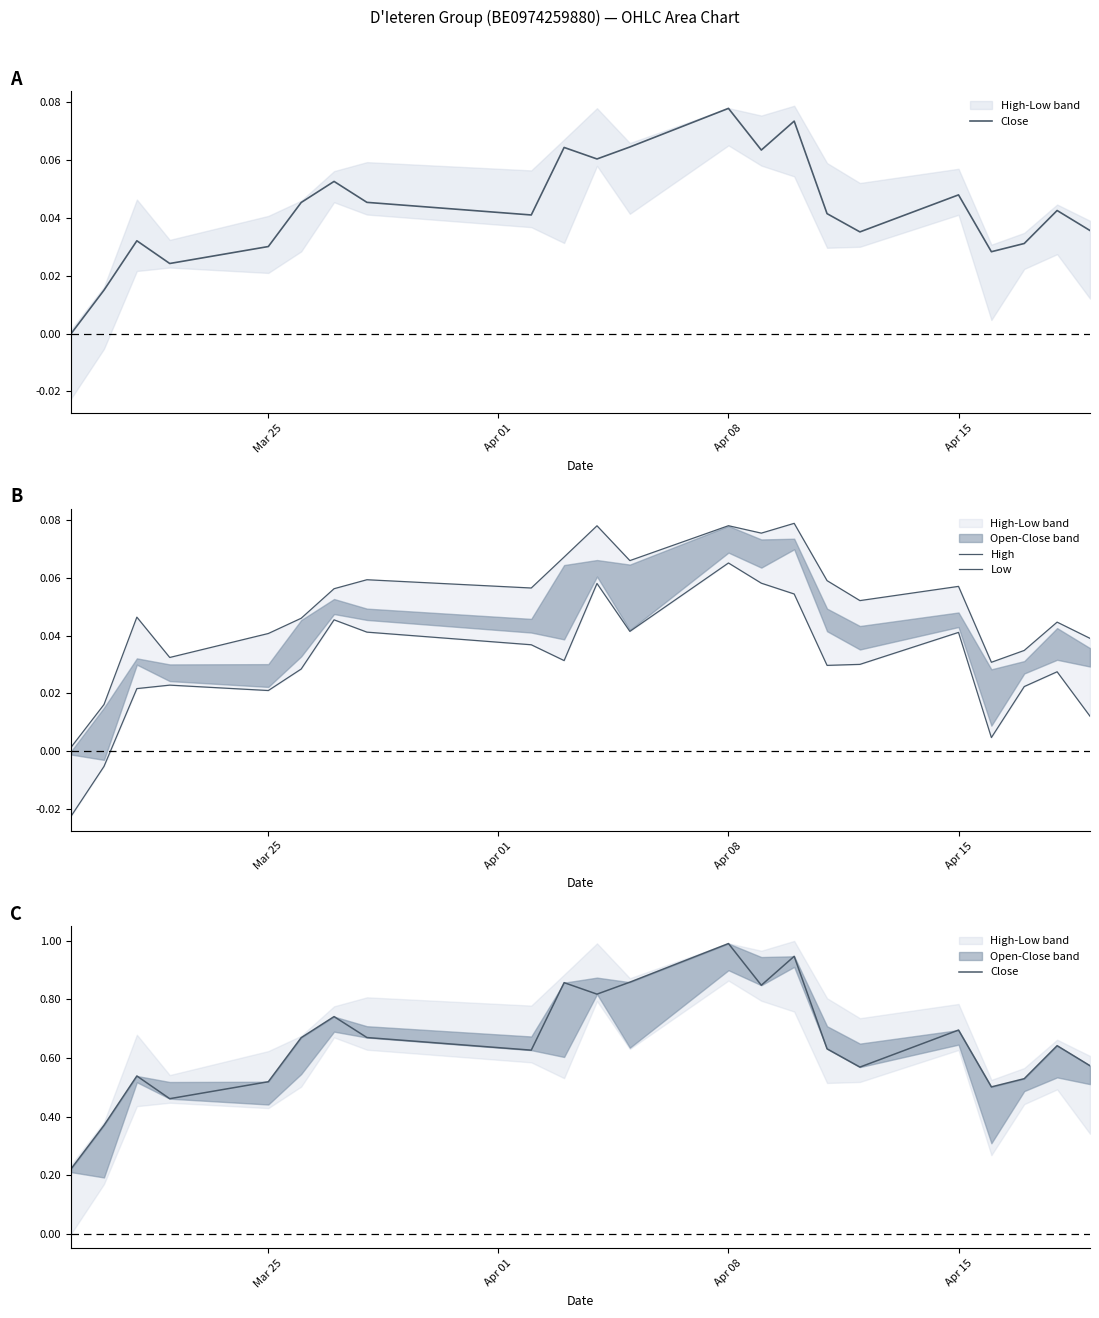

Does the chart have visible grid lines?

No